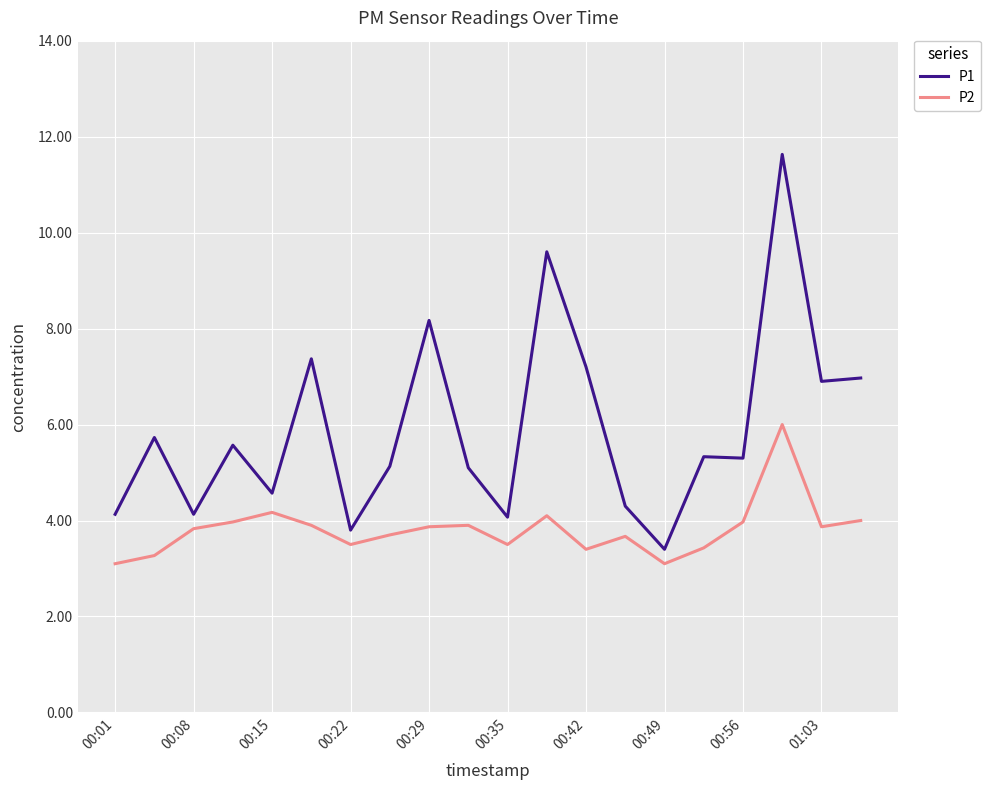

True or false: P1 and P2 cross at least once.

False